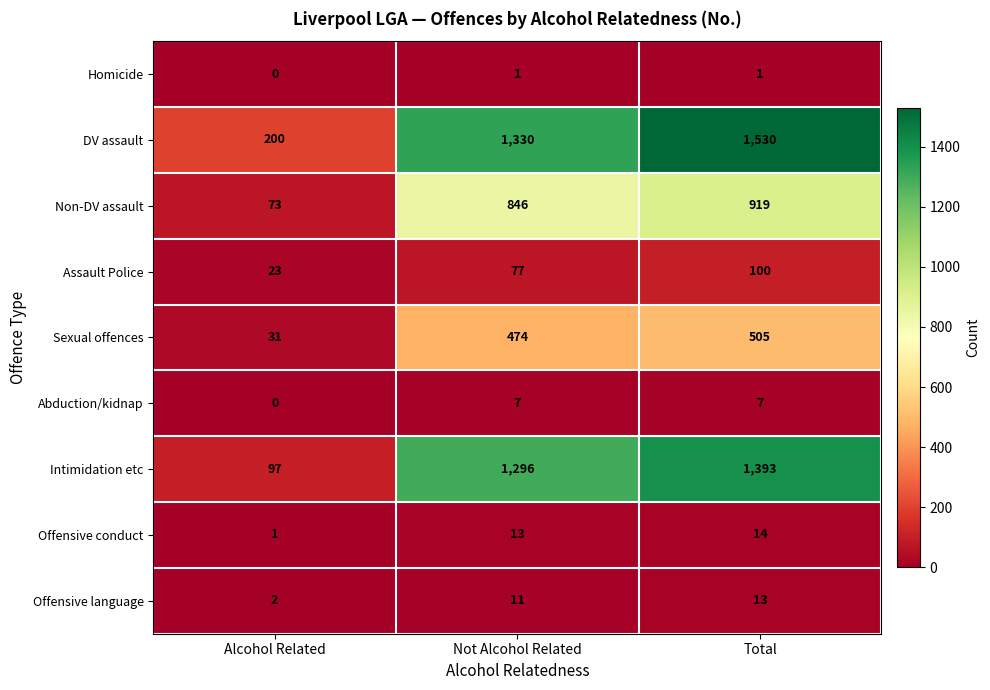

What is the difference between the maximum and minimum values in the Offensive conduct series?

13